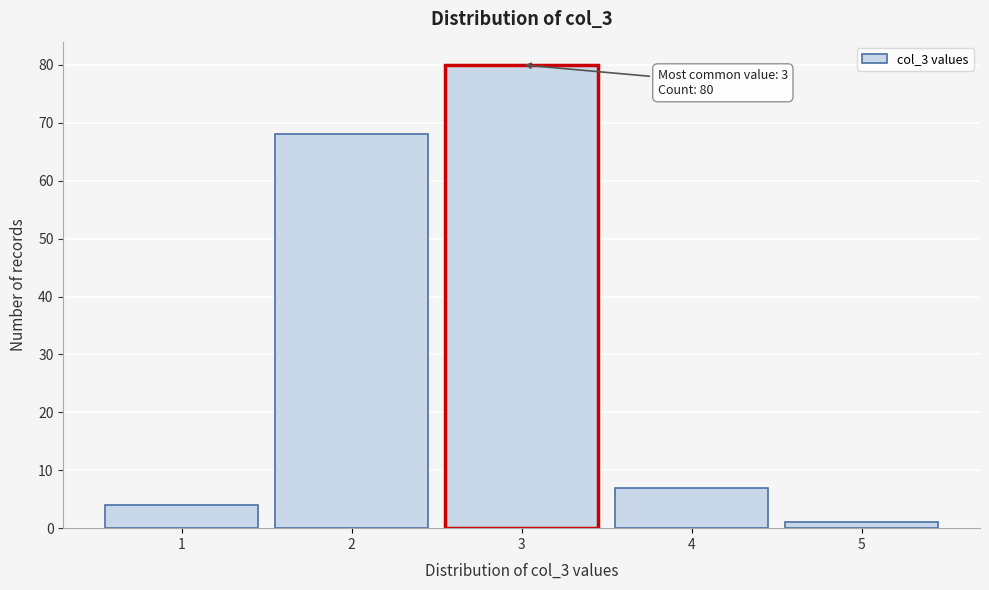

Reading right to left, transcribe all the data shown in this chart.

1	7	80	68	4